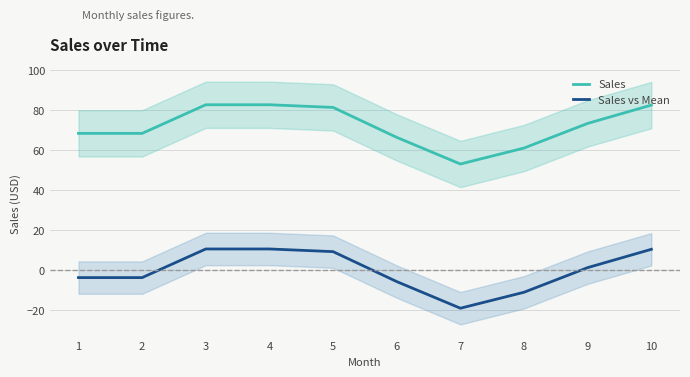

Where is Sales vs Mean nearest to the value -4?

1